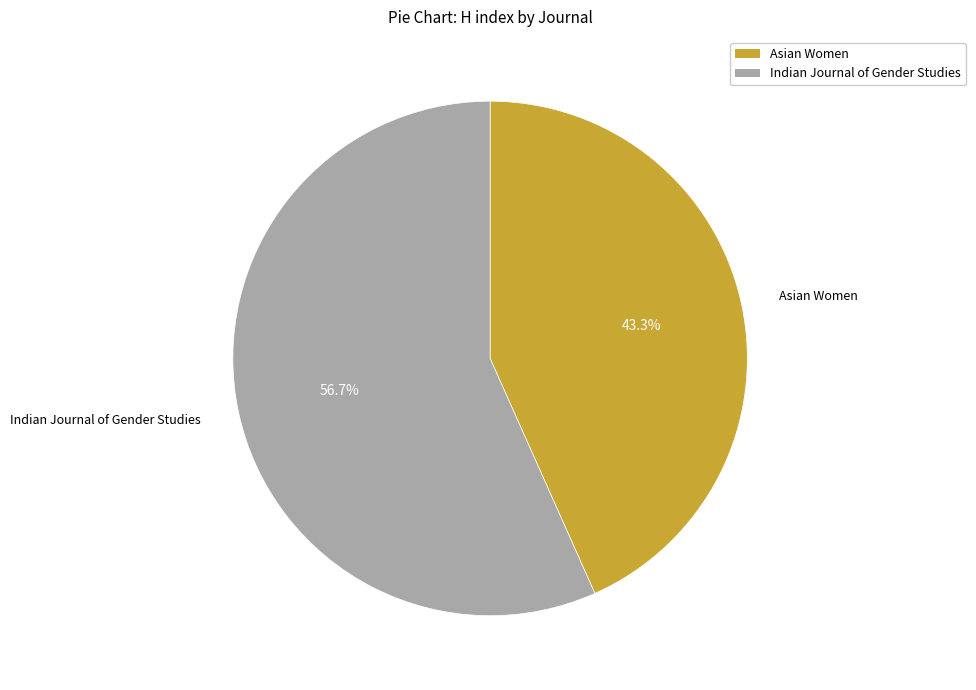

What percentage is the Asian Women slice, to the nearest percent?

43%